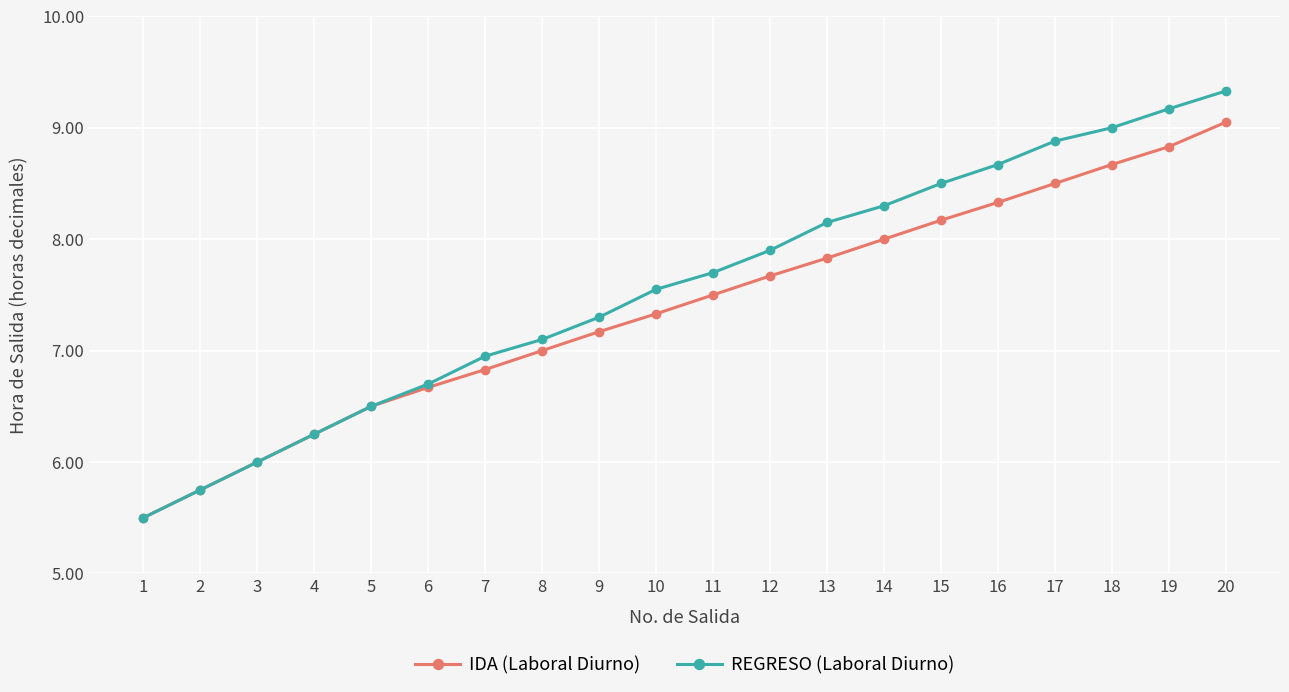

True or false: REGRESO (Laboral Diurno) has a value of 8.2 at 13.

True